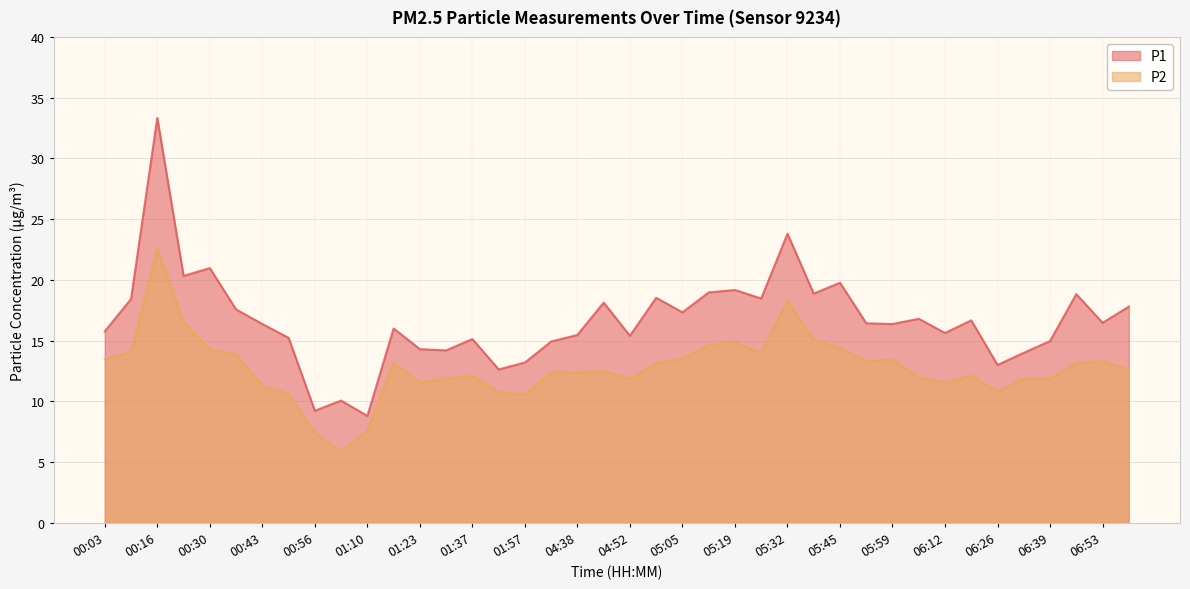

At which category does the chart reach its minimum across all series?

01:03